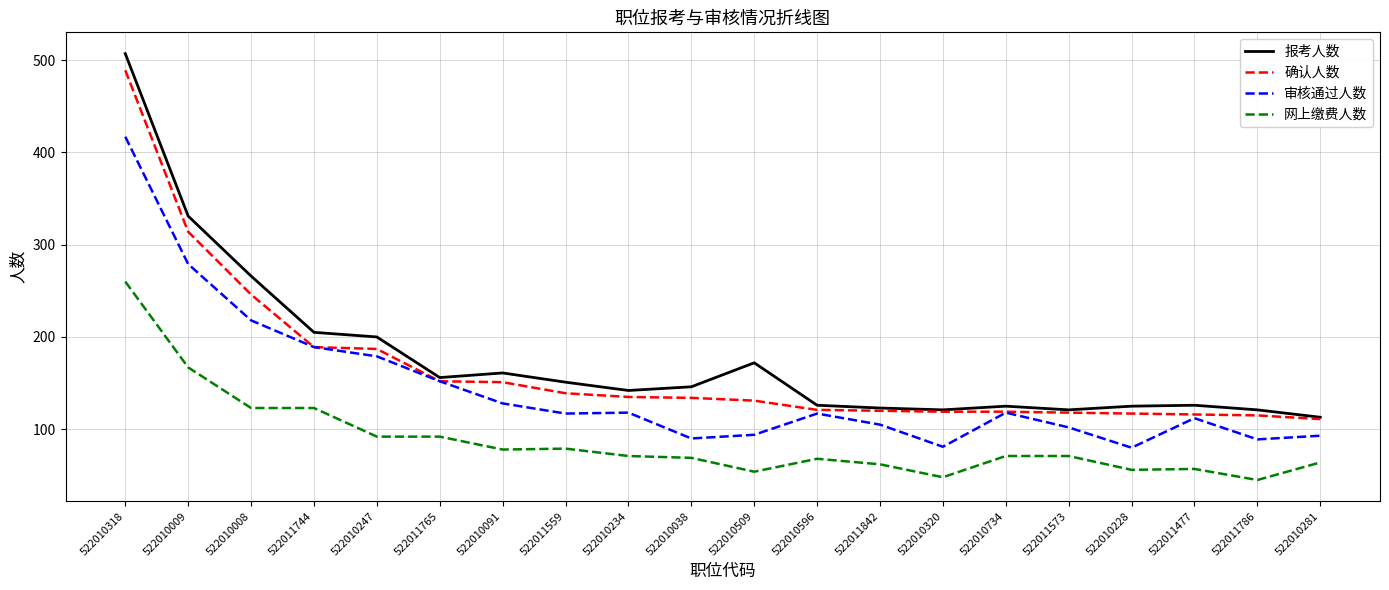

True or false: 审核通过人数 and 网上缴费人数 intersect in this chart.

False